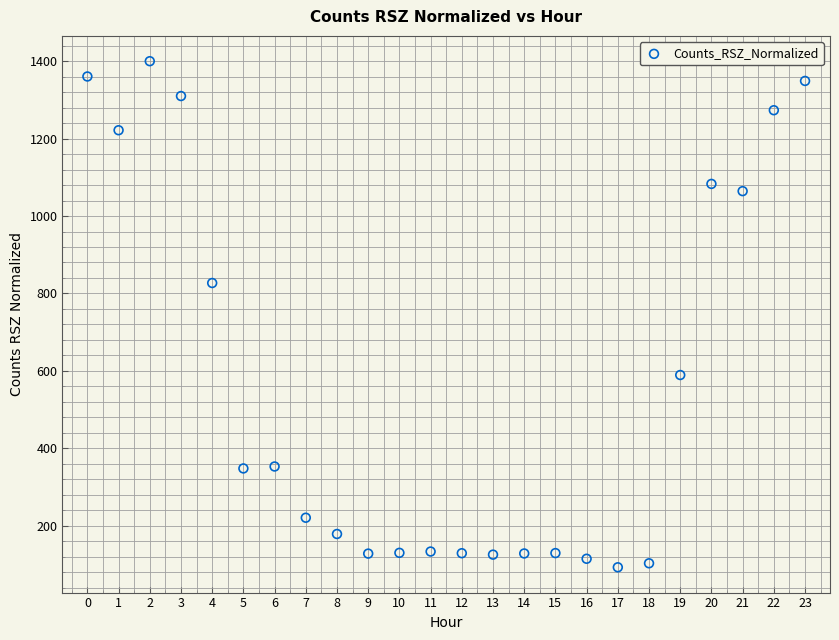

What Y value in the scatter plot is closest to 746?

827.0